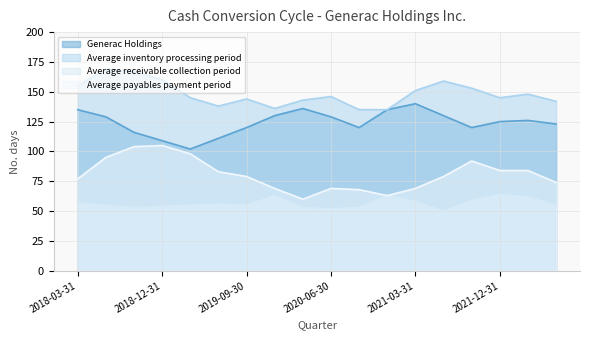

Reading left to right, what are all the values shown in this chart?

Generac Holdings: 2018-03-31=135	2018-06-30=129	2018-09-30=116	2018-12-31=109	2019-03-31=102	2019-06-30=111	2019-09-30=120	2019-12-31=130	2020-03-31=136	2020-06-30=129	2020-09-30=120	2020-12-31=135	2021-03-31=140	2021-06-30=130	2021-09-30=120	2021-12-31=125	2022-03-31=126	2022-06-30=123
Average inventory processing period: 2018-03-31=155	2018-06-30=169	2018-09-30=167	2018-12-31=160	2019-03-31=145	2019-06-30=138	2019-09-30=144	2019-12-31=136	2020-03-31=143	2020-06-30=146	2020-09-30=135	2020-12-31=135	2021-03-31=151	2021-06-30=159	2021-09-30=153	2021-12-31=145	2022-03-31=148	2022-06-30=142
Average receivable collection period: 2018-03-31=57	2018-06-30=55	2018-09-30=53	2018-12-31=54	2019-03-31=55	2019-06-30=56	2019-09-30=55	2019-12-31=63	2020-03-31=53	2020-06-30=52	2020-09-30=53	2020-12-31=63	2021-03-31=58	2021-06-30=50	2021-09-30=59	2021-12-31=64	2022-03-31=62	2022-06-30=55
Average payables payment period: 2018-03-31=77	2018-06-30=95	2018-09-30=104	2018-12-31=105	2019-03-31=98	2019-06-30=83	2019-09-30=79	2019-12-31=69	2020-03-31=60	2020-06-30=69	2020-09-30=68	2020-12-31=63	2021-03-31=69	2021-06-30=79	2021-09-30=92	2021-12-31=84	2022-03-31=84	2022-06-30=74